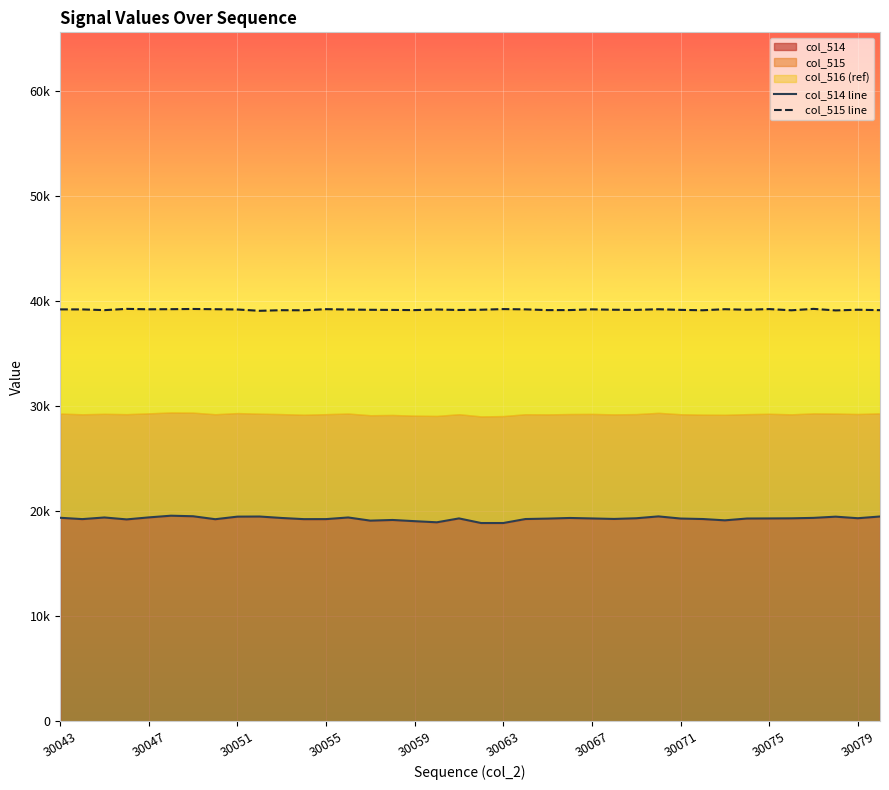

How many lines are shown in the chart?

2